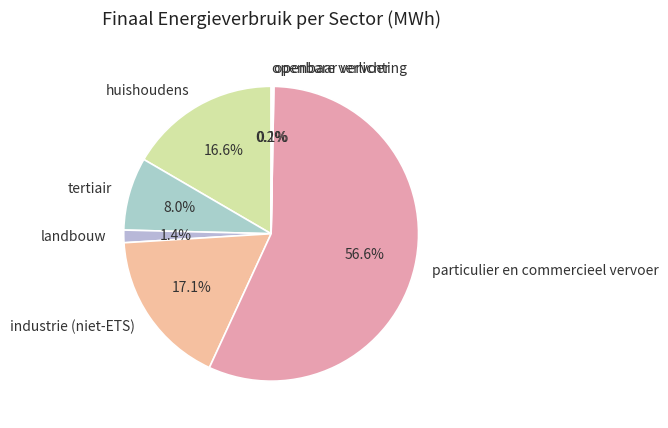

Between huishoudens and tertiair, which is larger?

huishoudens